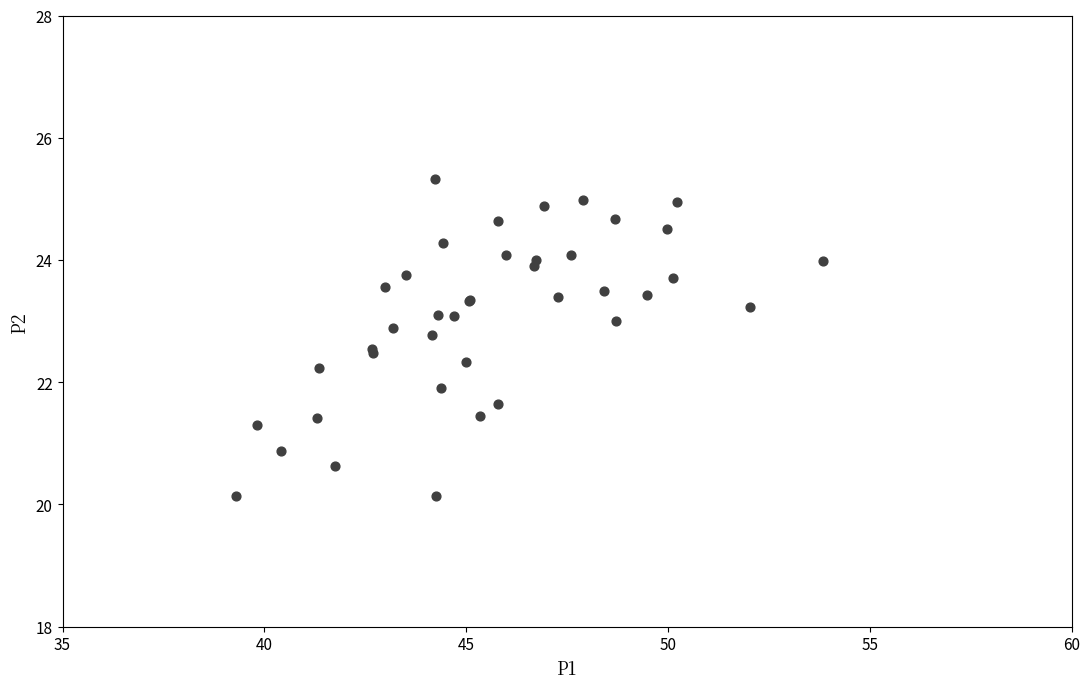

What Y value in the scatter plot is closest to 22?

21.9